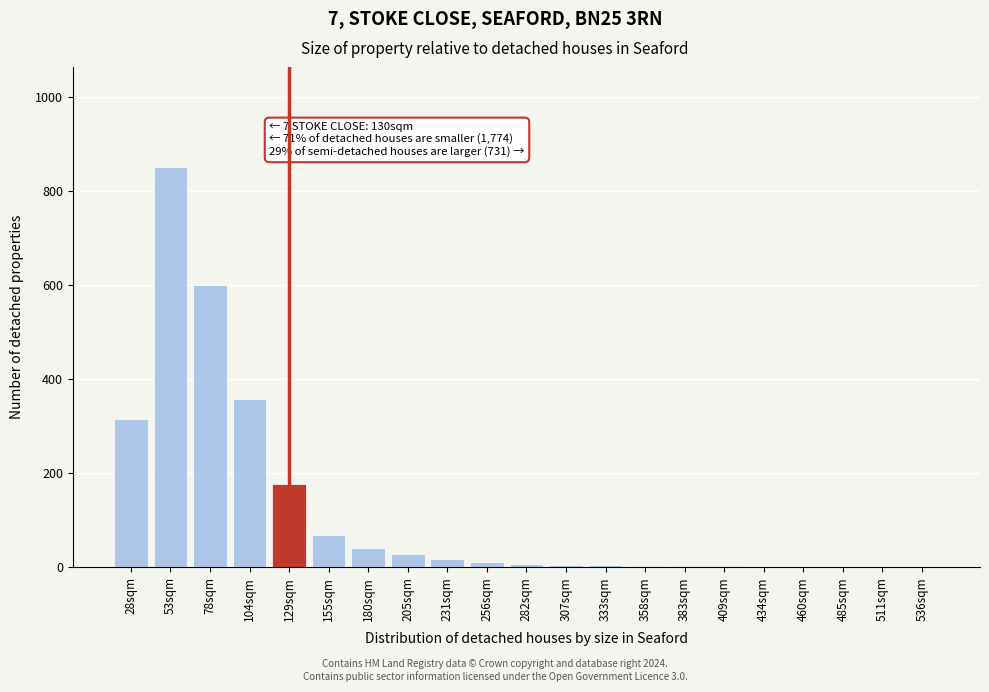

Is it true that the value at 104sqm is 358?

True